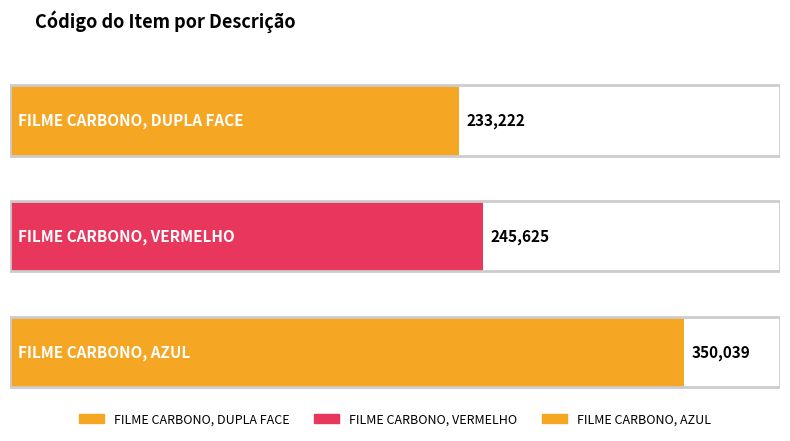

At which category does the chart reach its minimum across all series?

FILME CARBONO, DUPLA FACE